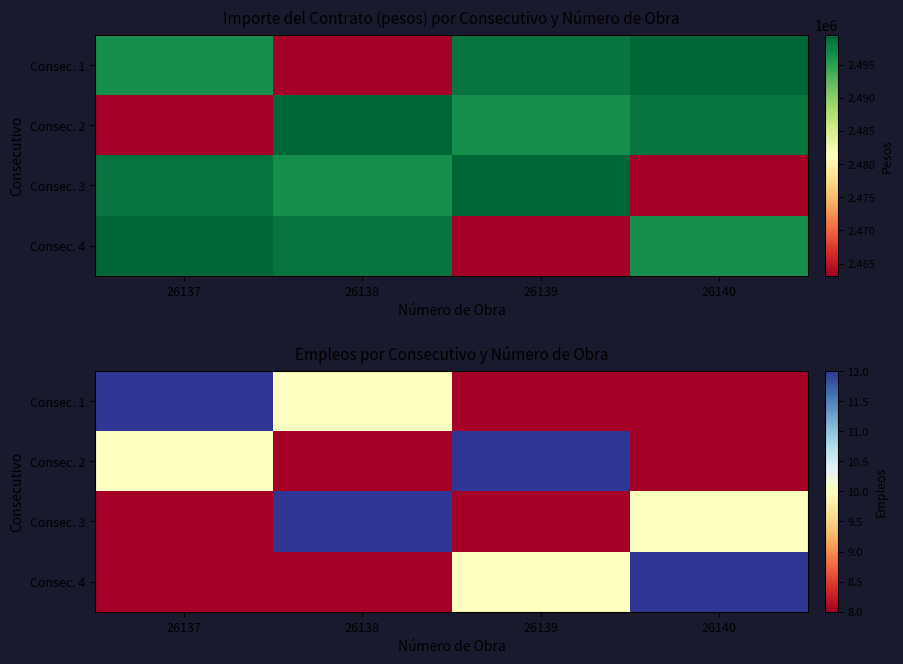

Is it true that Consec. 3 equals 10 at 26140?

True